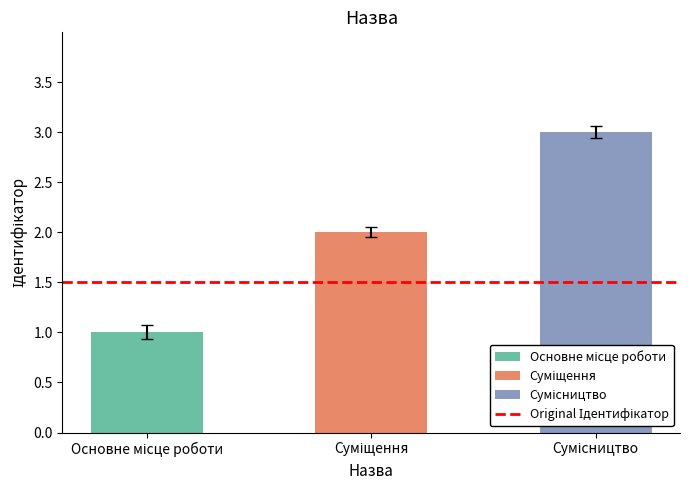

What is the greatest value displayed?

3